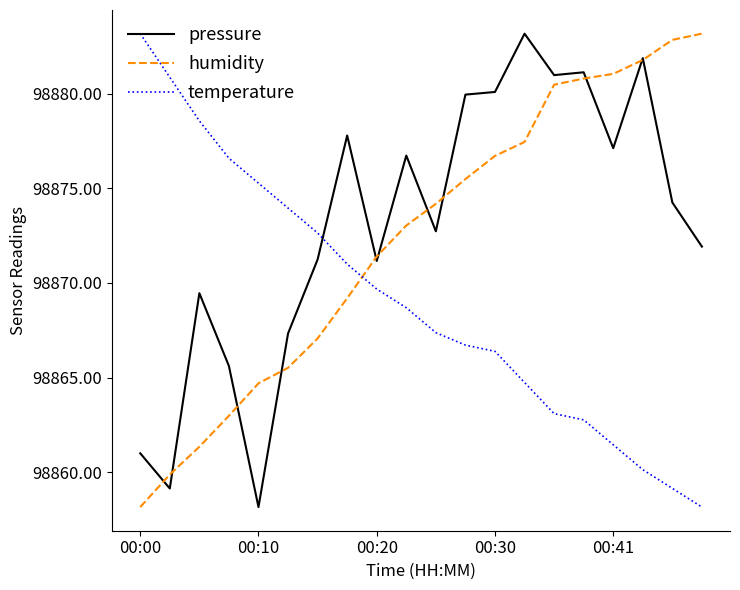

How many intersections are there between pressure and temperature?

1